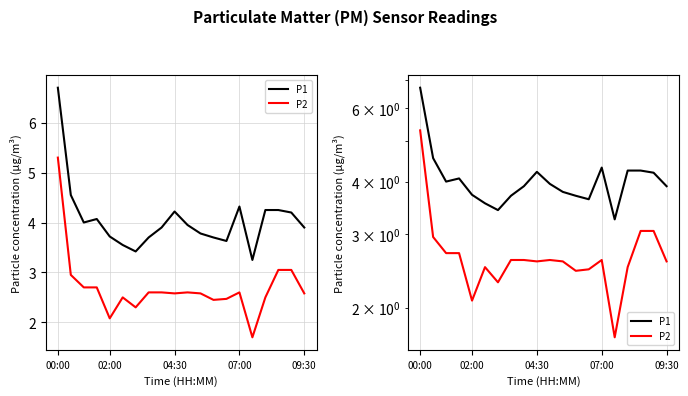

What is the difference between the P2 values at 6 and 10?

0.3